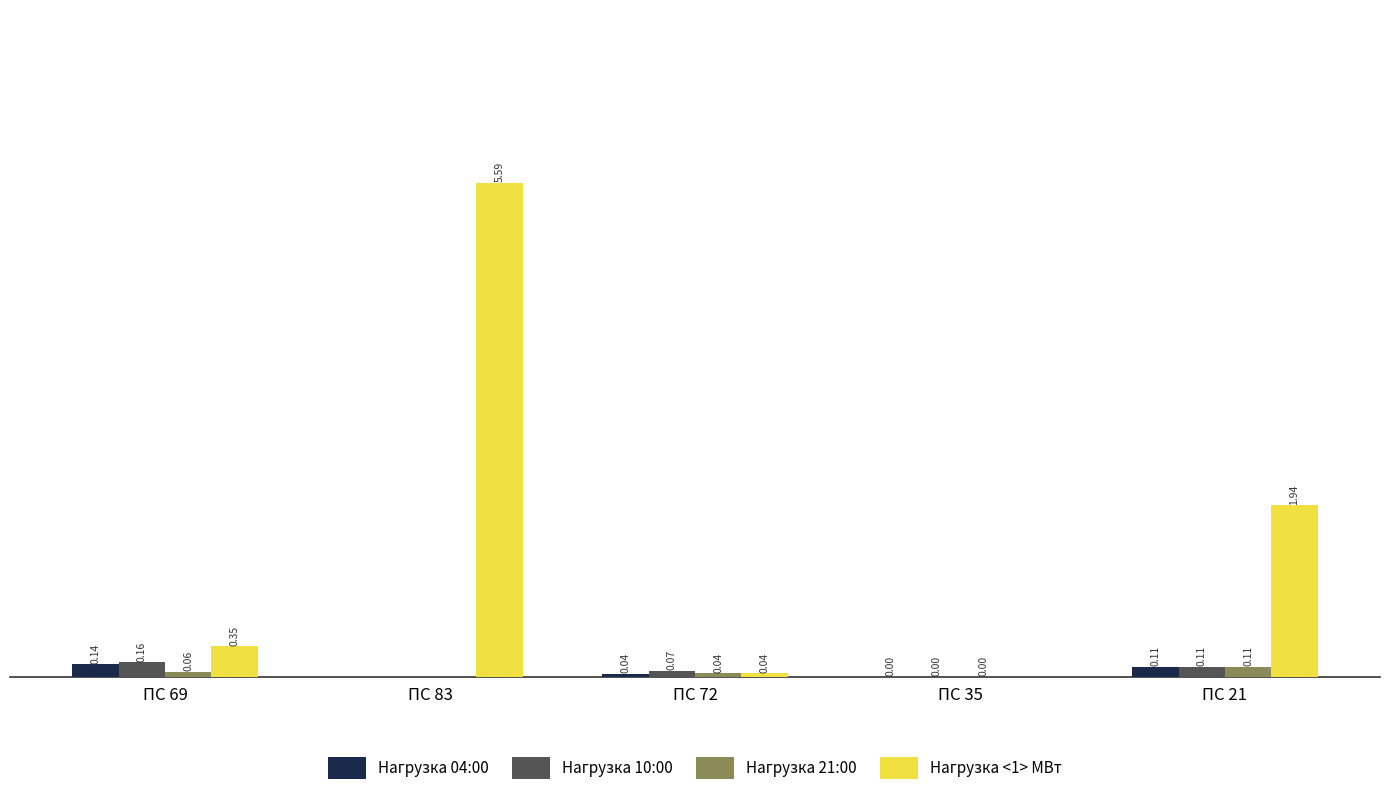

Are the bars horizontal?

No